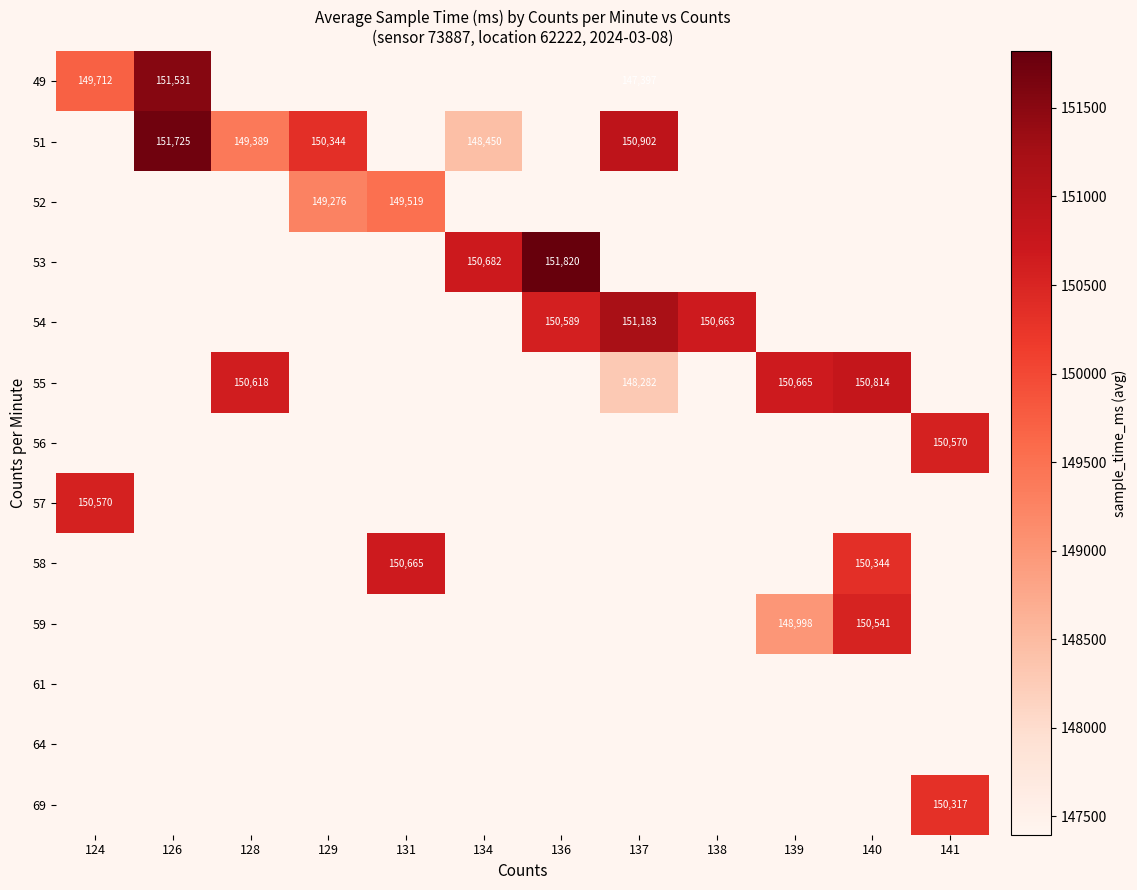

The value of 49 at 126 is 151531. True or false?

True